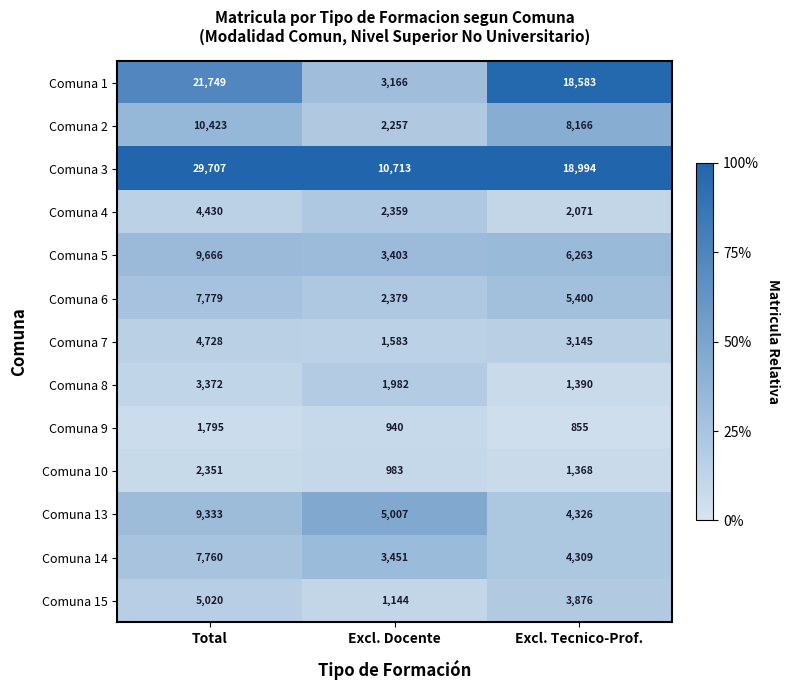

What is the spread (max minus min) of values at Excl. Docente?

9773